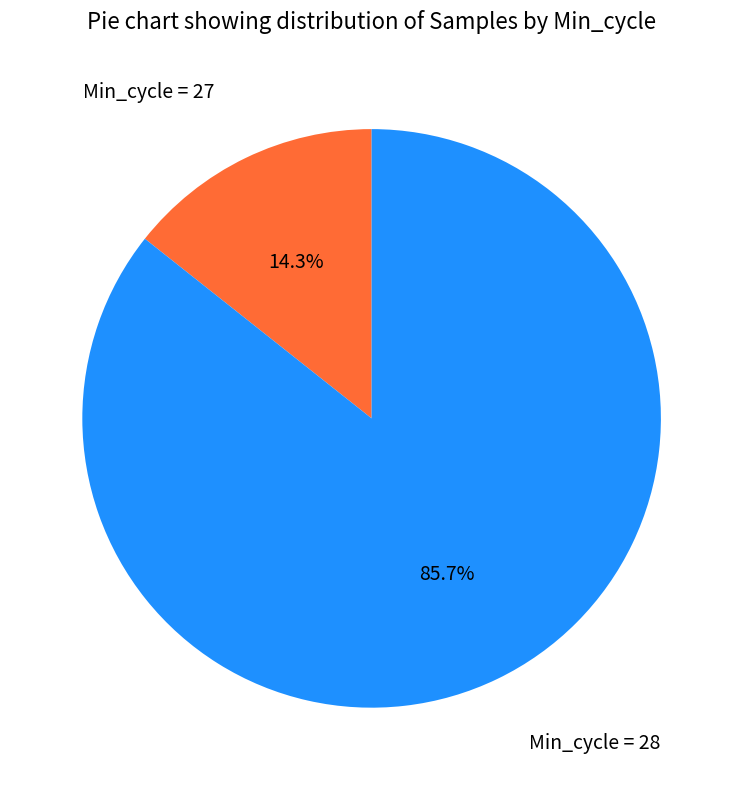

Rank the categories by value from lowest to highest.

Min_cycle = 27, Min_cycle = 28